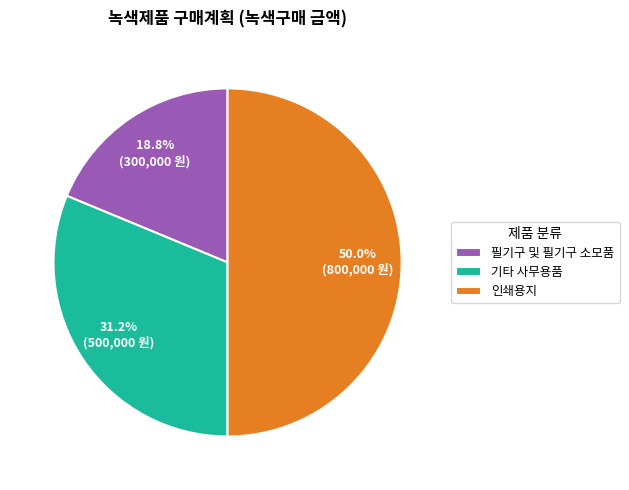

Rank the categories by value from lowest to highest.

필기구 및 필기구 소모품, 기타 사무용품, 인쇄용지